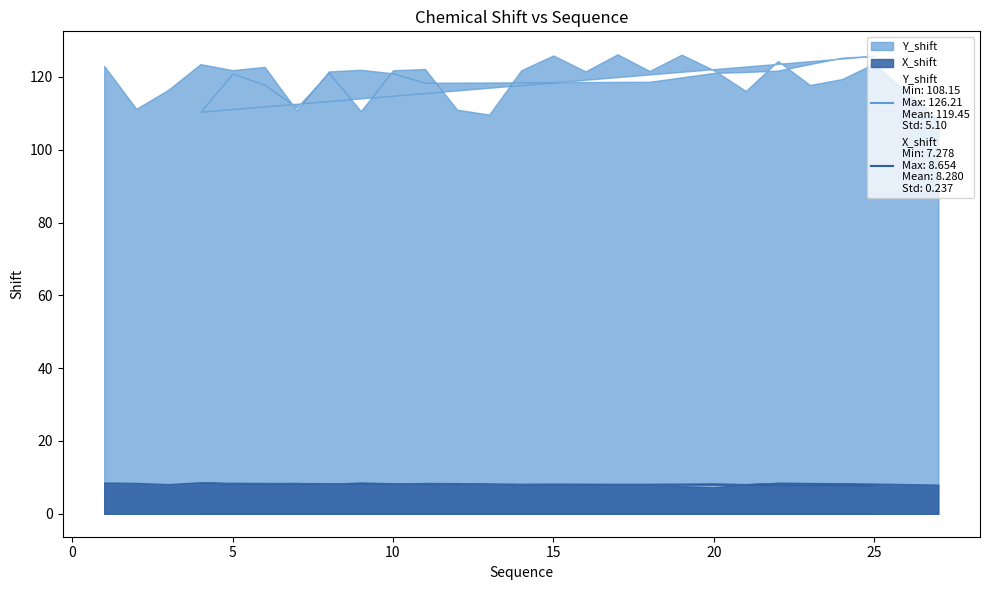

Does the chart display data point markers on the line(s)?

No